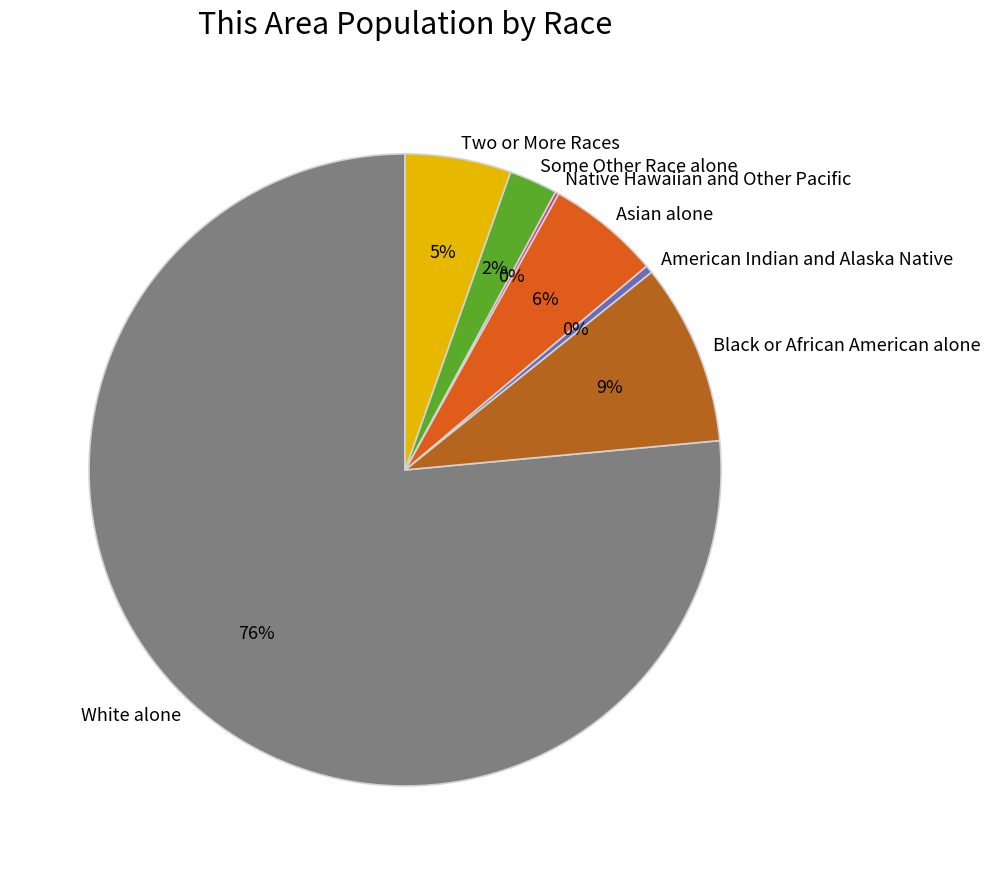

Is it true that Two or More Races is 15% of the pie?

False